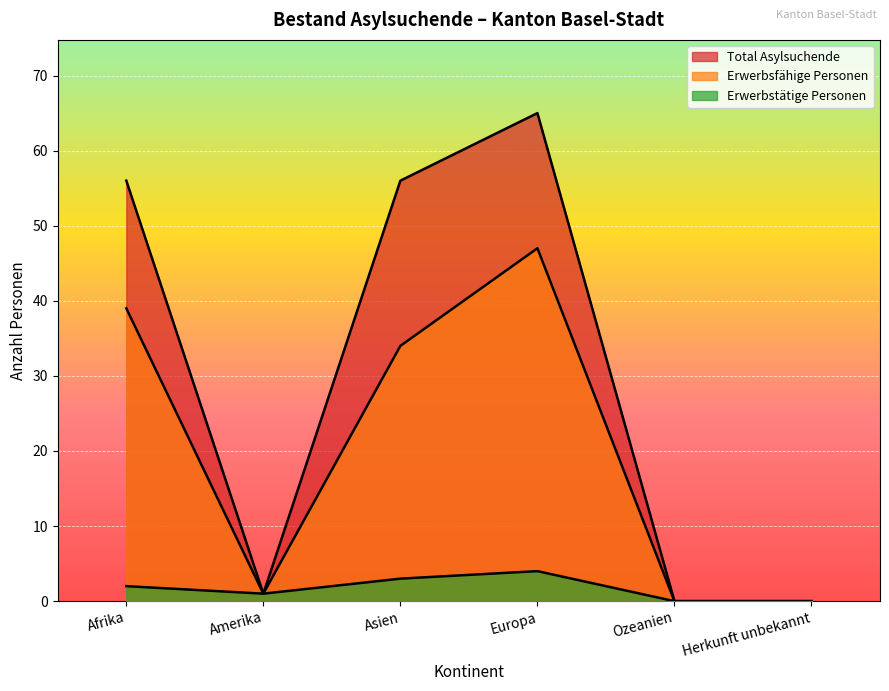

Reading right to left, list all the values displayed in this chart.

Total Asylsuchende: Herkunft unbekannt=0	Ozeanien=0	Europa=65	Asien=56	Amerika=1	Afrika=56
Erwerbsfähige Personen: Herkunft unbekannt=0	Ozeanien=0	Europa=47	Asien=34	Amerika=1	Afrika=39
Erwerbstätige Personen: Herkunft unbekannt=0	Ozeanien=0	Europa=4	Asien=3	Amerika=1	Afrika=2